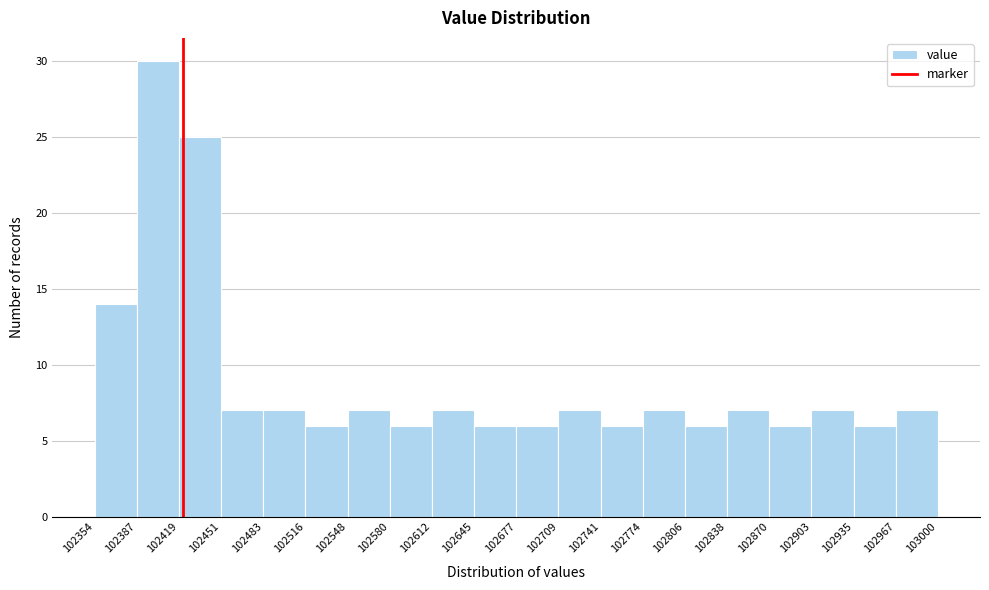

Reading left to right, transcribe this chart: for each bar, give the range it covers on the x-axis and its height. The values are not printed on the chart, so give them approximately, as read against the axis.

102354 to 102387: 14
102387 to 102419: 30
102419 to 102451: 25
102451 to 102483: 7
102483 to 102516: 7
102516 to 102548: 6
102548 to 102580: 7
102580 to 102612: 6
102612 to 102645: 7
102645 to 102677: 6
102677 to 102709: 6
102709 to 102741: 7
102741 to 102774: 6
102774 to 102806: 7
102806 to 102838: 6
102838 to 102870: 7
102870 to 102903: 6
102903 to 102935: 7
102935 to 102967: 6
102967 to 103000: 7